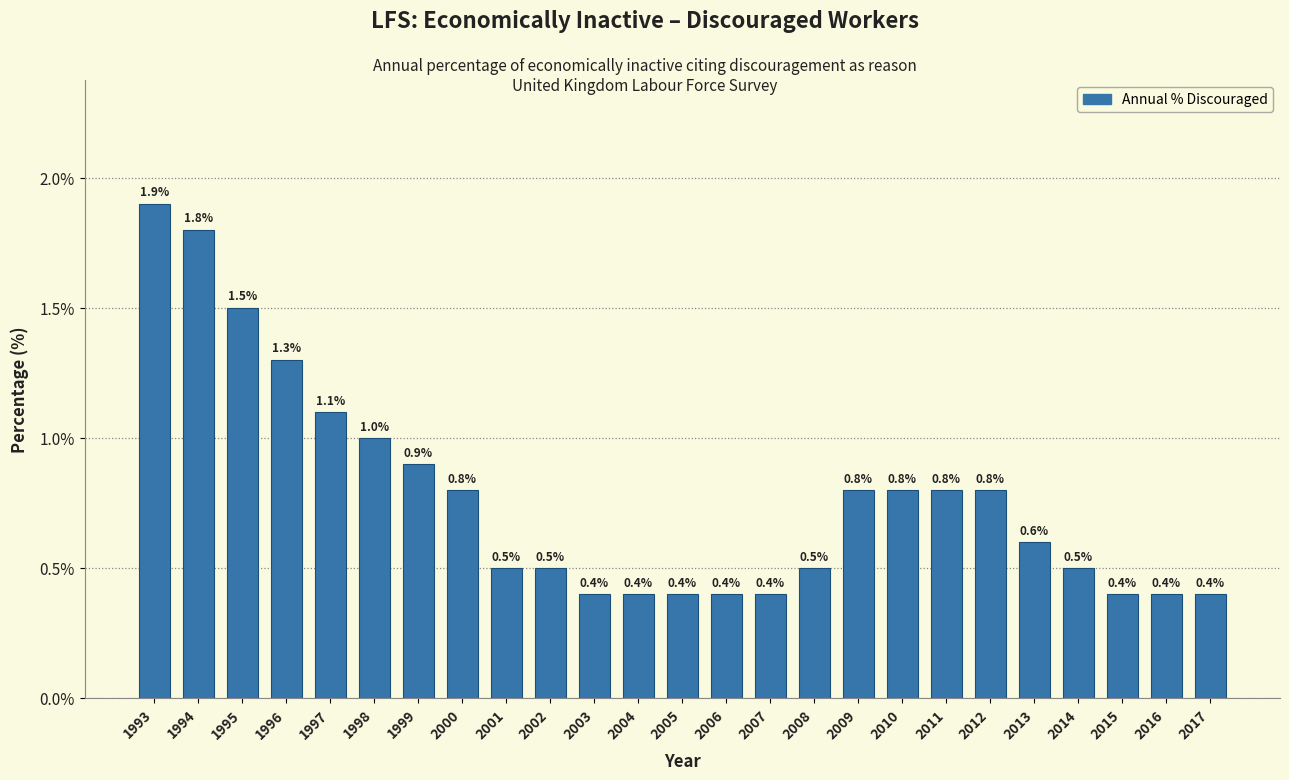

Reading right to left, transcribe all the data shown in this chart.

0.4	0.4	0.4	0.5	0.6	0.8	0.8	0.8	0.8	0.5	0.4	0.4	0.4	0.4	0.4	0.5	0.5	0.8	0.9	1.0	1.1	1.3	1.5	1.8	1.9